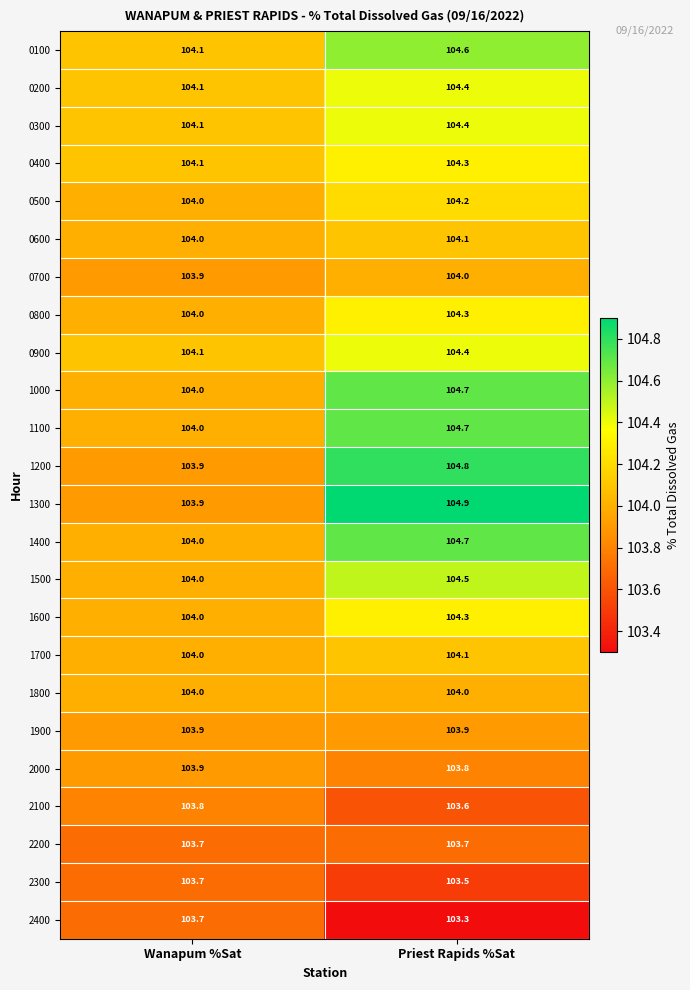

The 1500 series shows 151.2 at Priest Rapids %Sat. True or false?

False